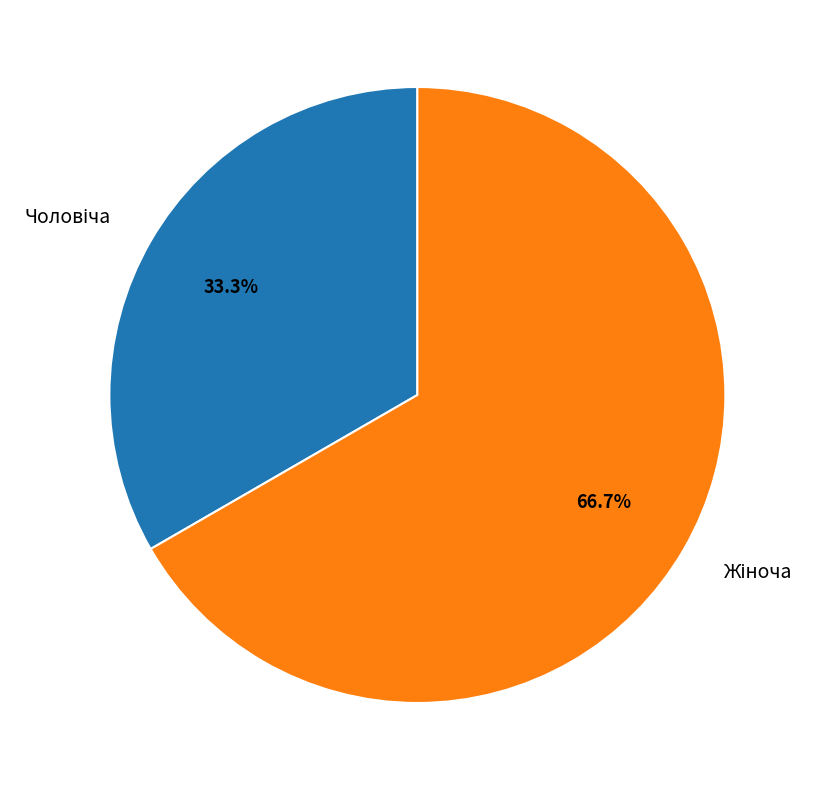

Is there any slice that represents more than half of the pie?

Yes